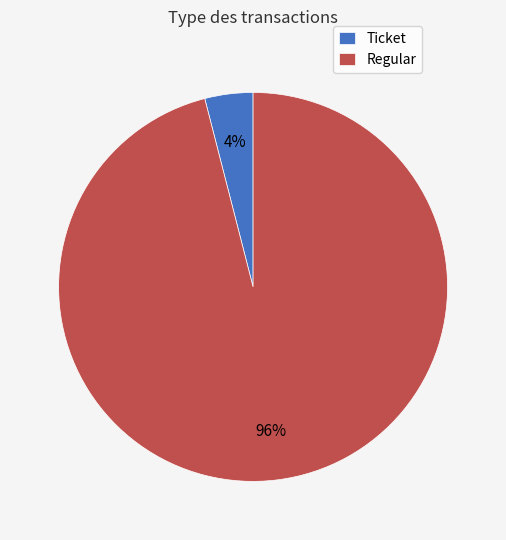

To the nearest percent, what is the average slice percentage?

50%